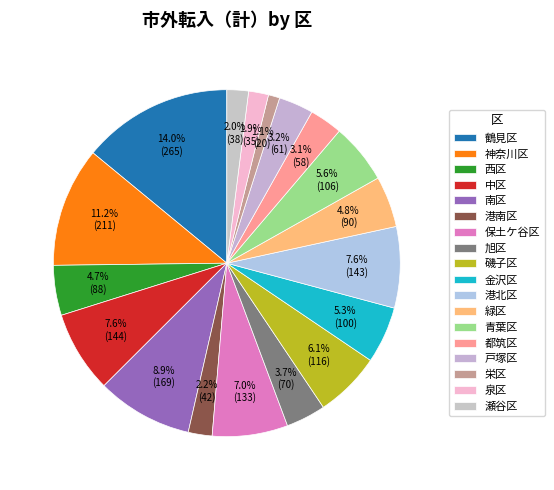

Is there any slice that represents more than half of the pie?

No